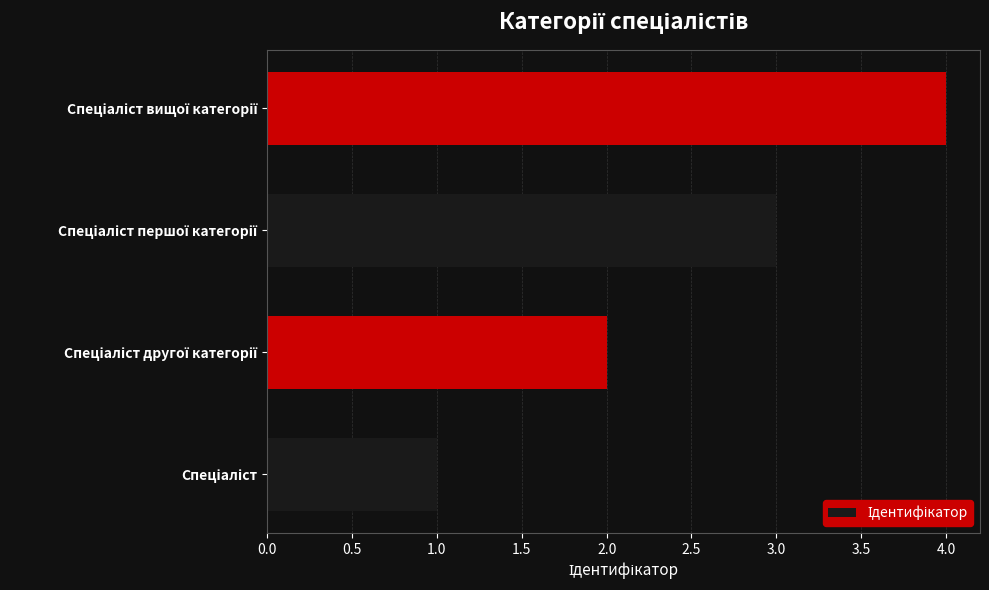

What is the difference between the maximum and minimum values?

3